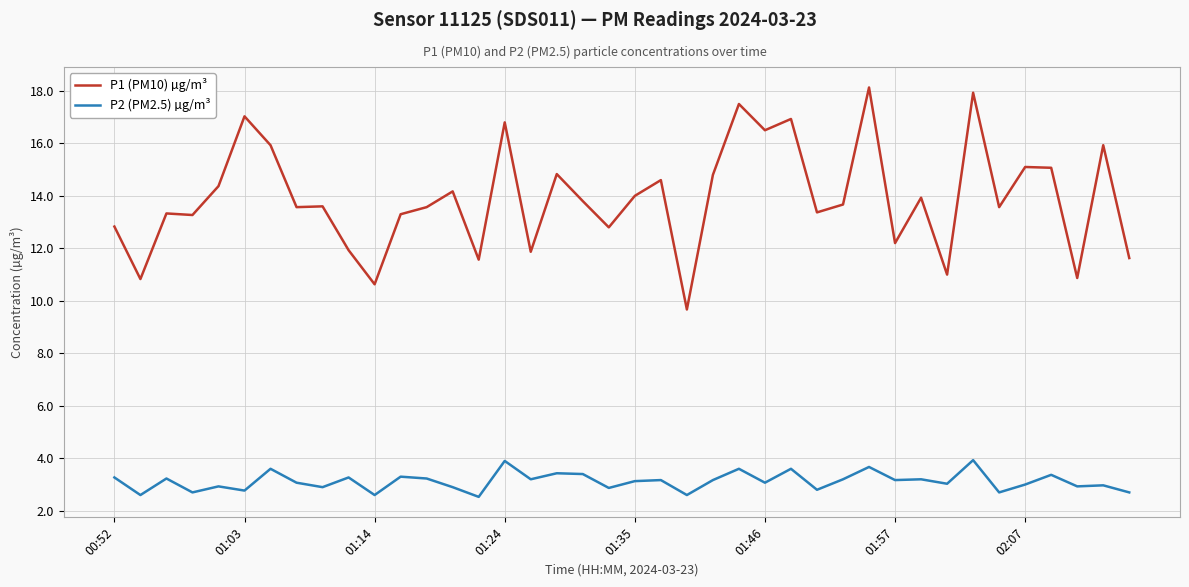

Which series has the widest spread of values?

P1 (PM10) µg/m³